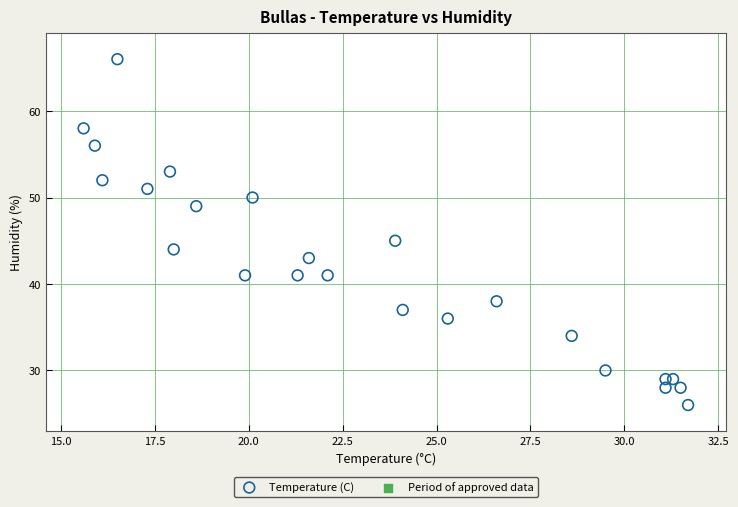

What Y value in the scatter plot is closest to 46?

45